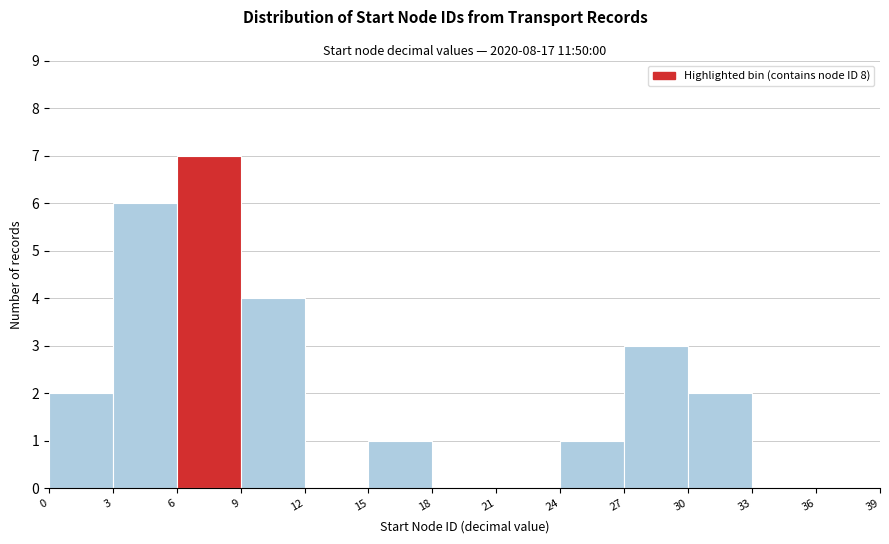

Reading left to right, list every bar in this chart as the range it spans on the x-axis followed by its height. The values are not printed on the chart, so give them approximately, as read against the axis.

0 to 3: 2
3 to 6: 6
6 to 9: 7
9 to 12: 4
12 to 15: 0
15 to 18: 1
18 to 21: 0
21 to 24: 0
24 to 27: 1
27 to 30: 3
30 to 33: 2
33 to 36: 0
36 to 39: 0